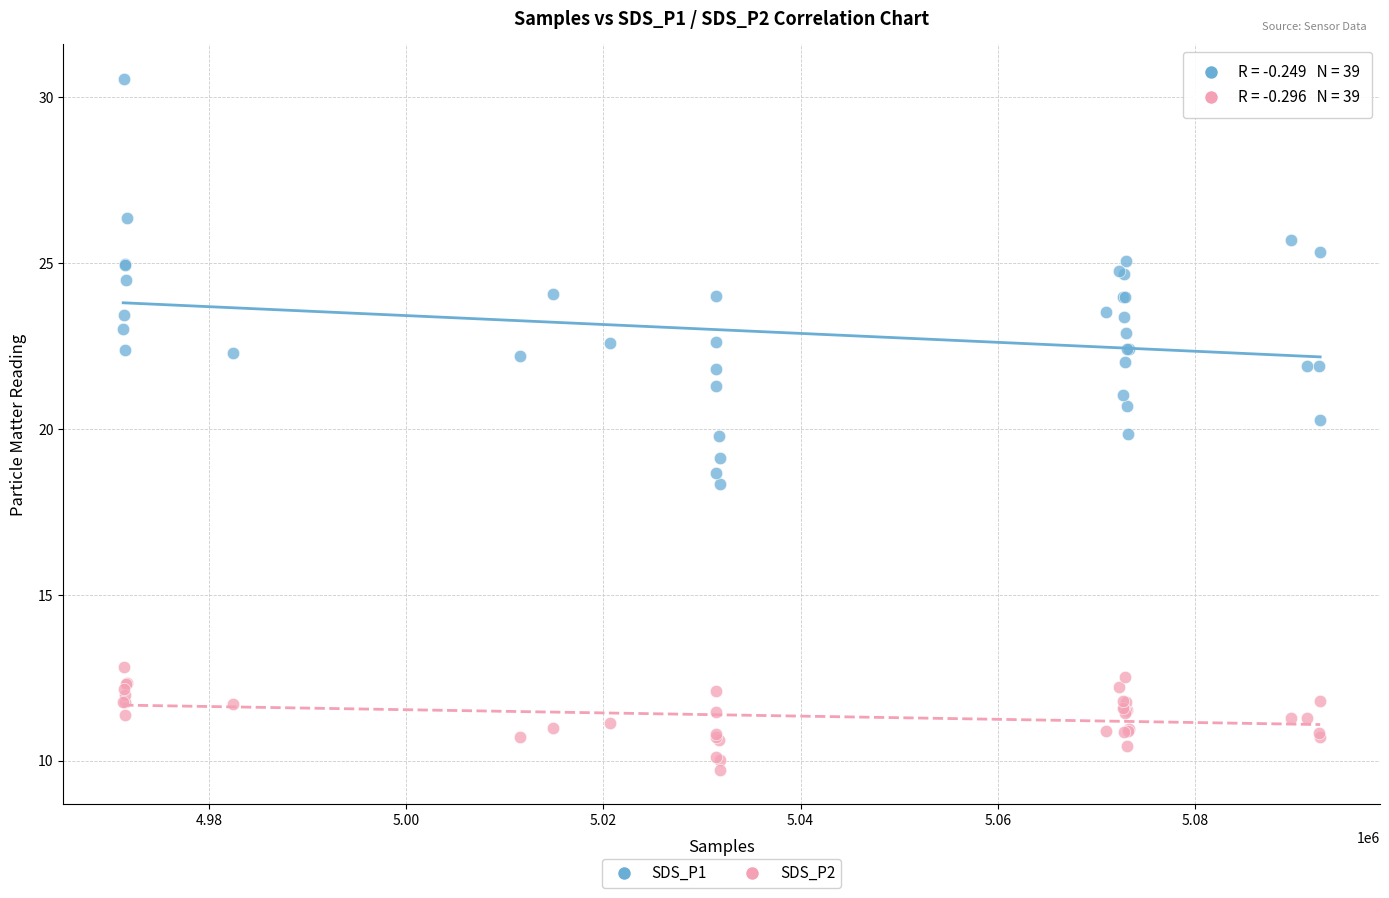

Which series has the largest Y range (max minus min)?

SDS_P1